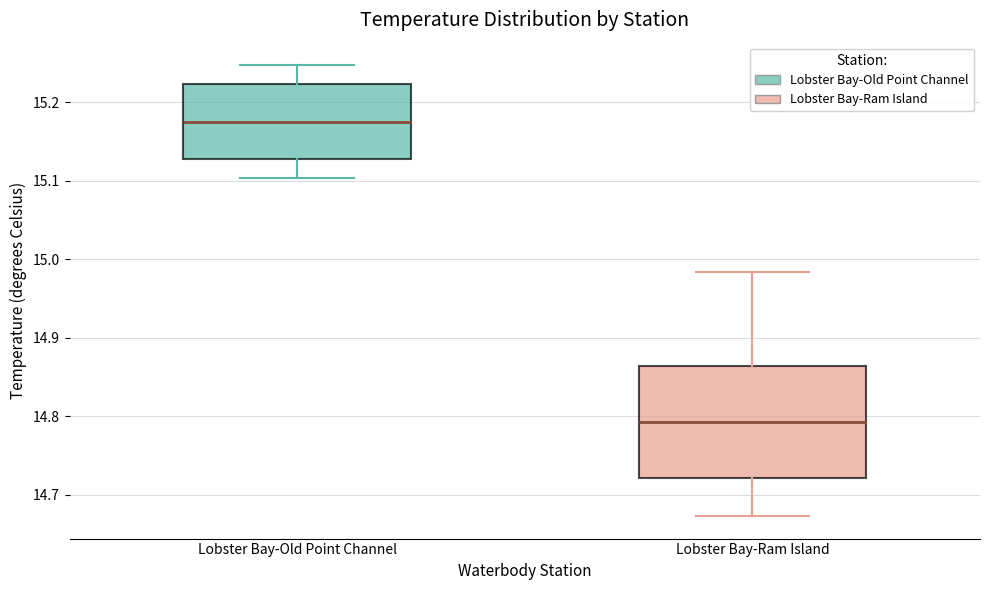

Where does the lower whisker of the box for Lobster Bay-Old Point Channel end on the y-axis? The values are not printed on the chart, so give them approximately, as read against the axis.

15.10